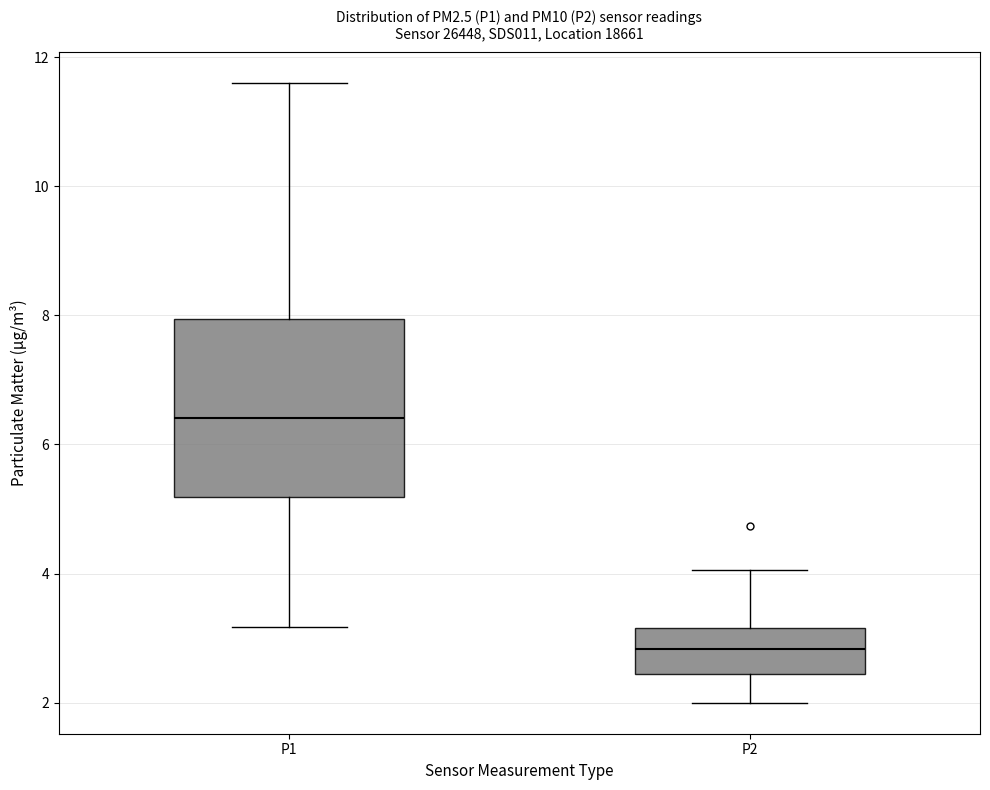

Where is the upper edge of the box for P1 on the y-axis? The values are not printed on the chart, so give them approximately, as read against the axis.

8.0